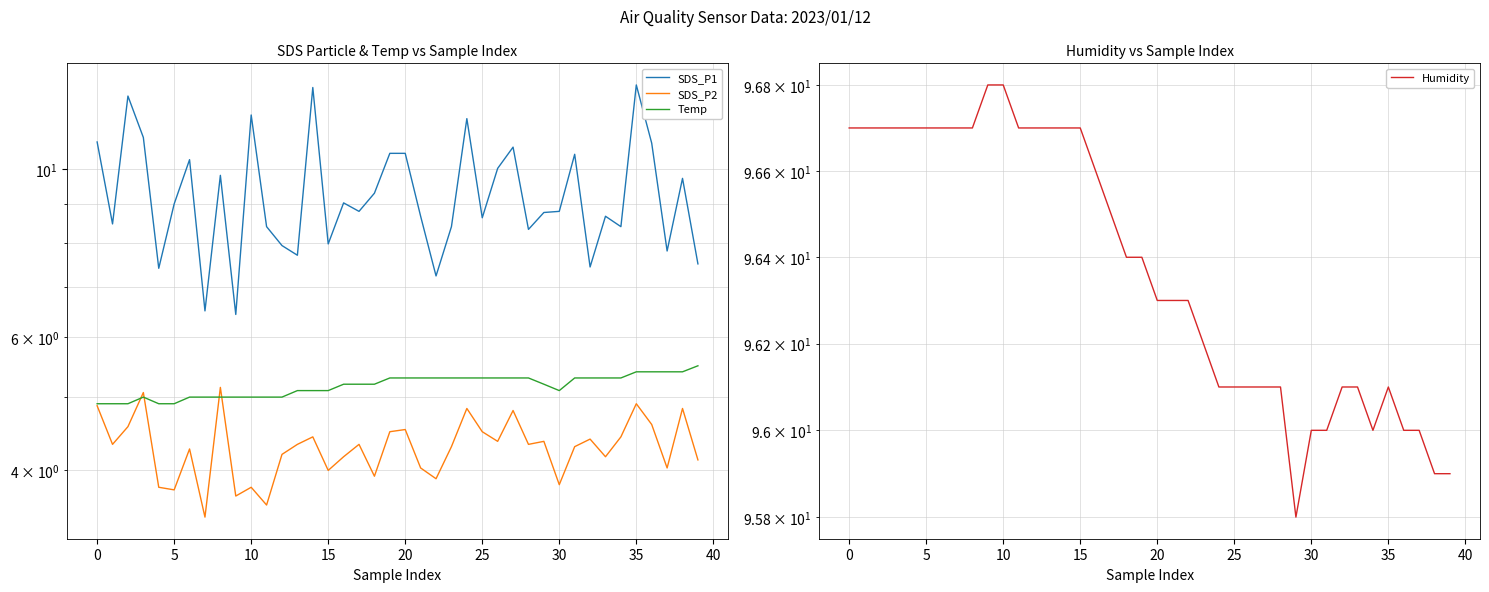

Is the value of SDS_P1 at 26 greater than the value of Temp at 0?

Yes